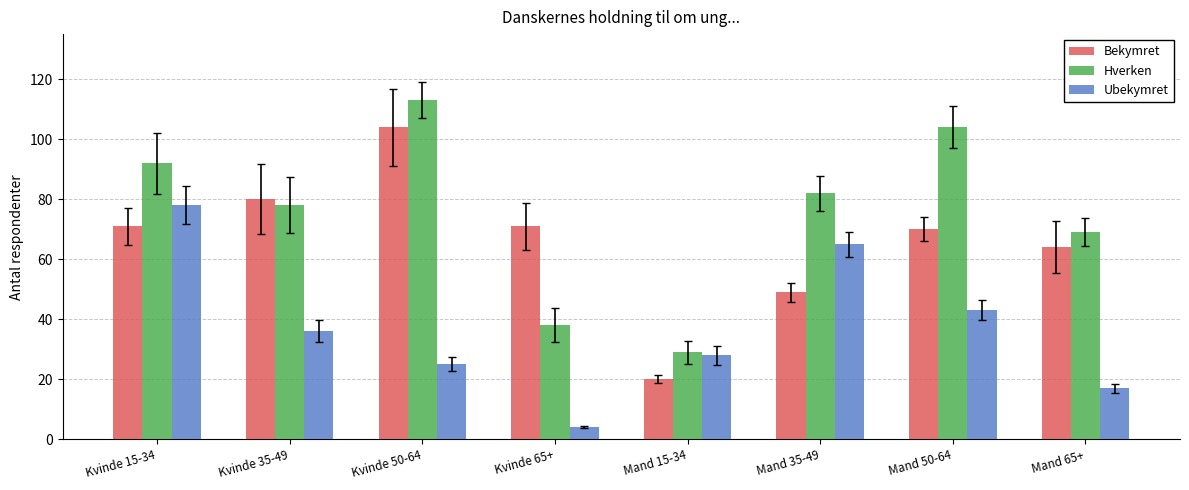

True or false: Hverken has a value of 82 at Mand 35-49.

True